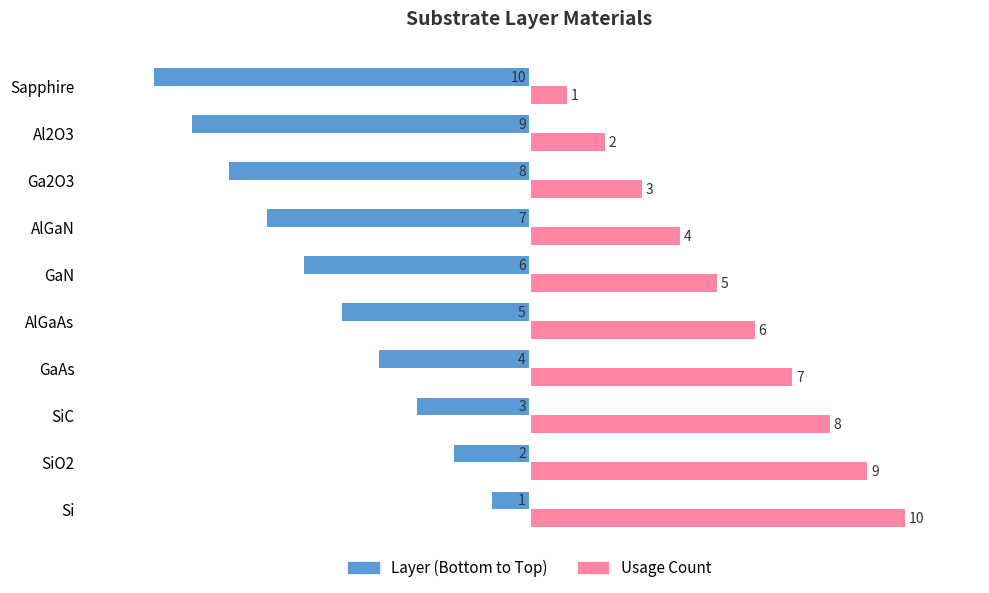

At which label is Layer (Bottom to Top) closest to -5?

AlGaAs